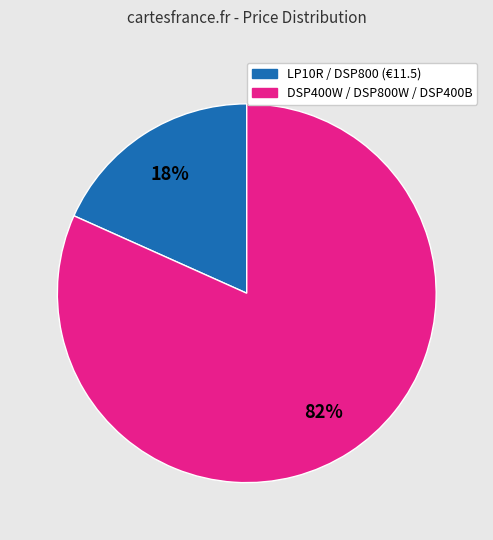

Is there a majority slice in this chart?

Yes